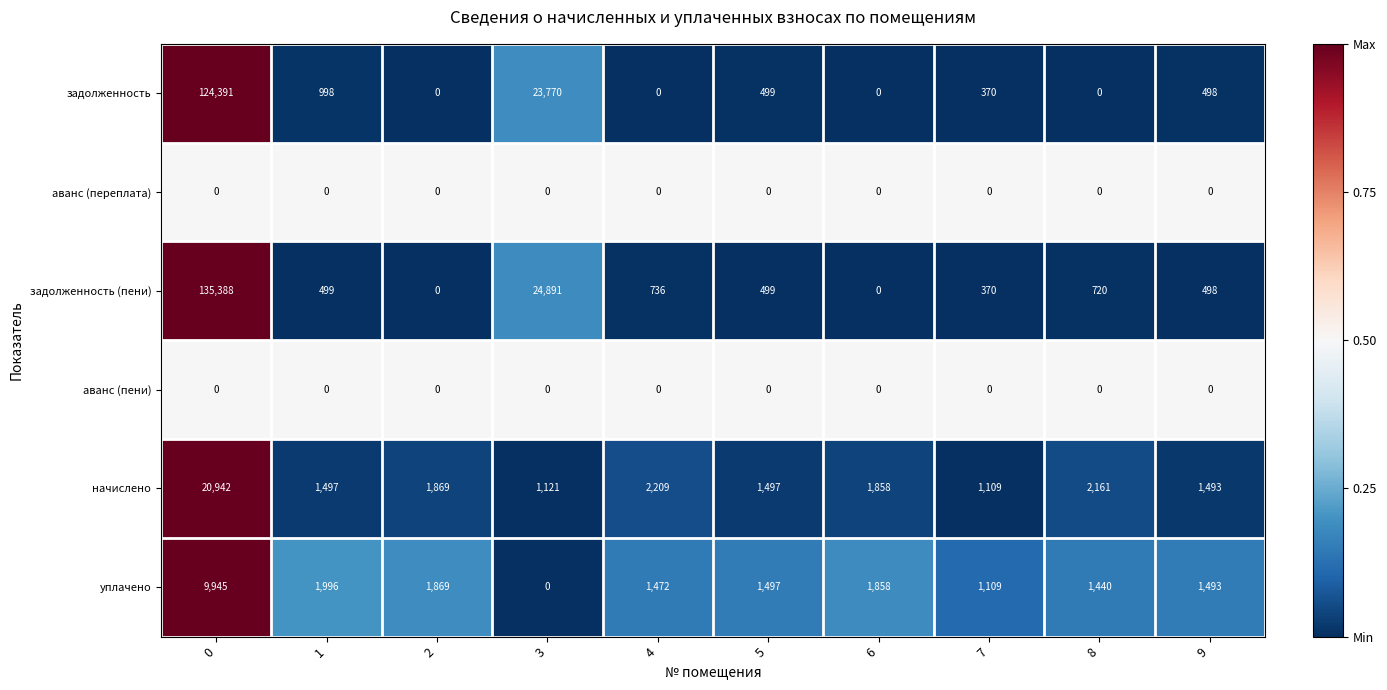

What is the sum of all начислено values?

35756